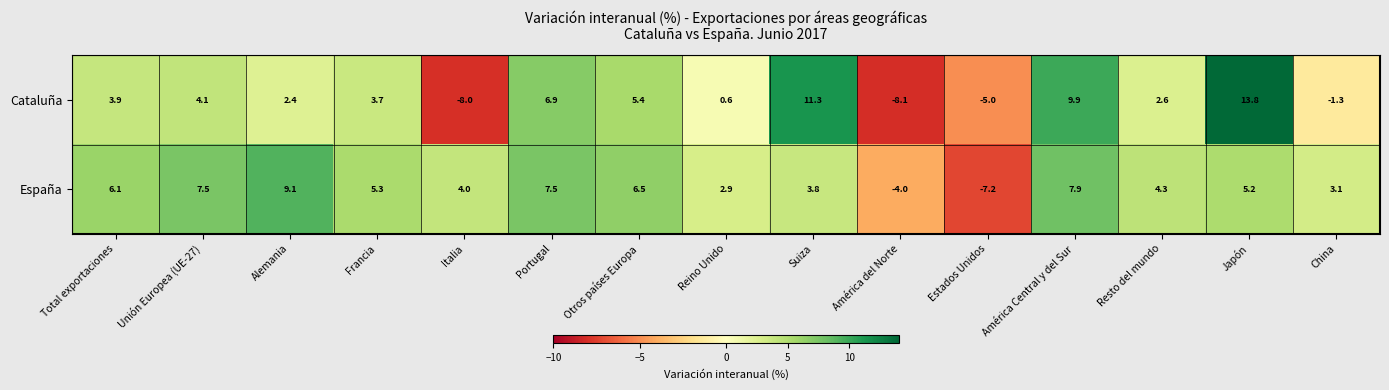

What is the approximate value of Cataluña at Unión Europea (UE-27)?

4.1